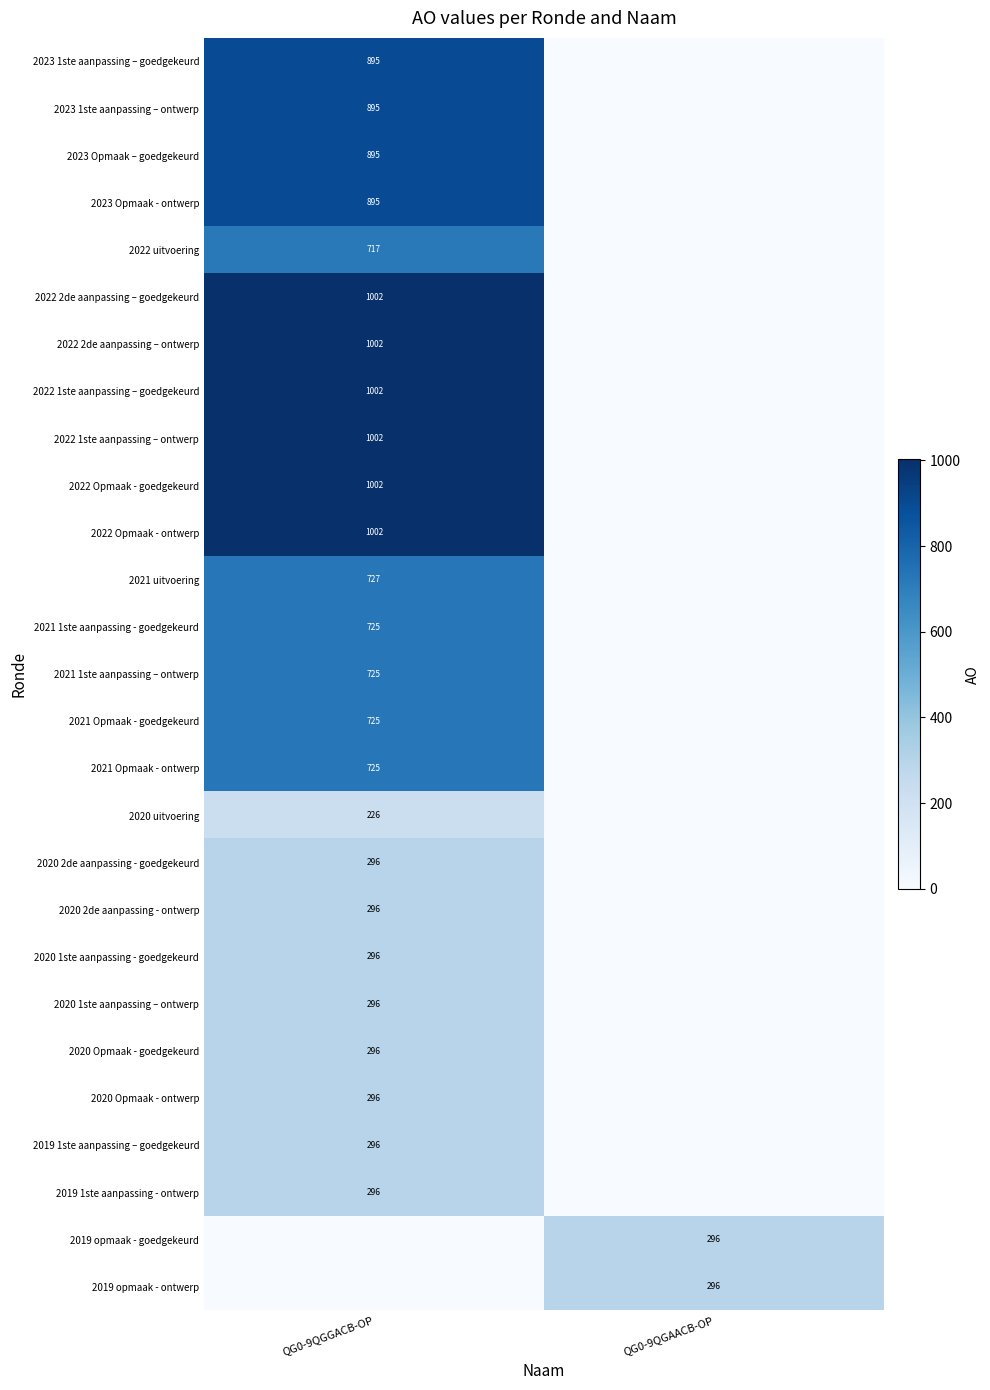

The value of 2023 1ste aanpassing – ontwerp at QG0-9QGGACB-OP is 1283. True or false?

False